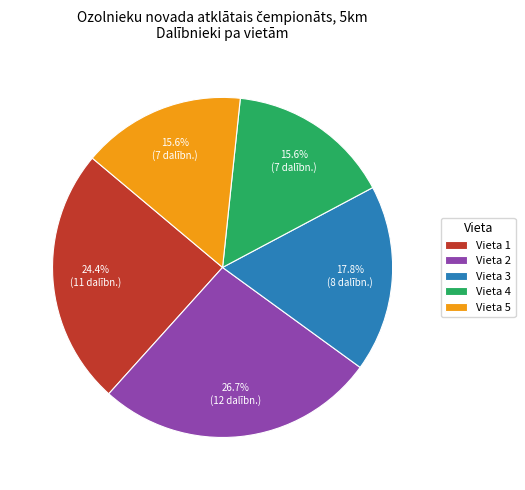

Which has a higher value, Vieta 2 or Vieta 5?

Vieta 2